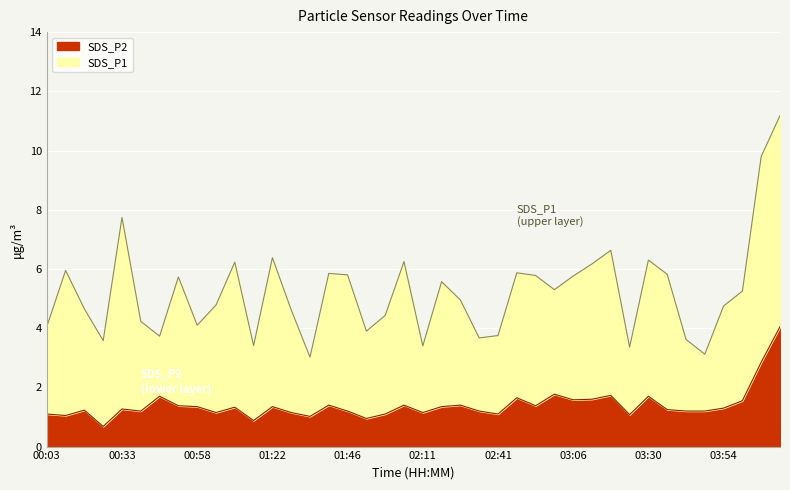

Where is the data nearest to the value 2?

02:59